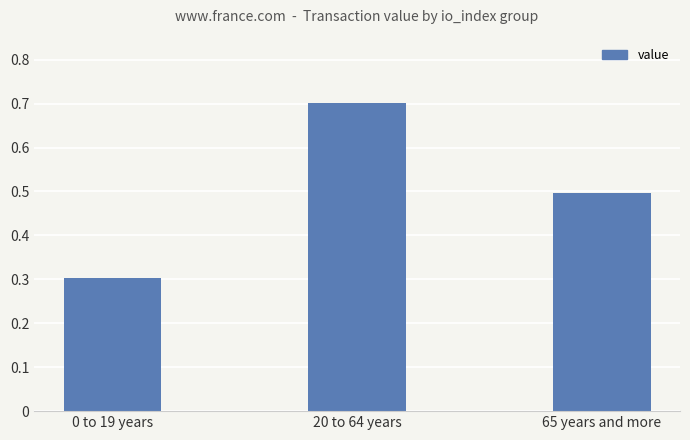

What is the sum of the values at 20 to 64 years and 0 to 19 years?

1.0